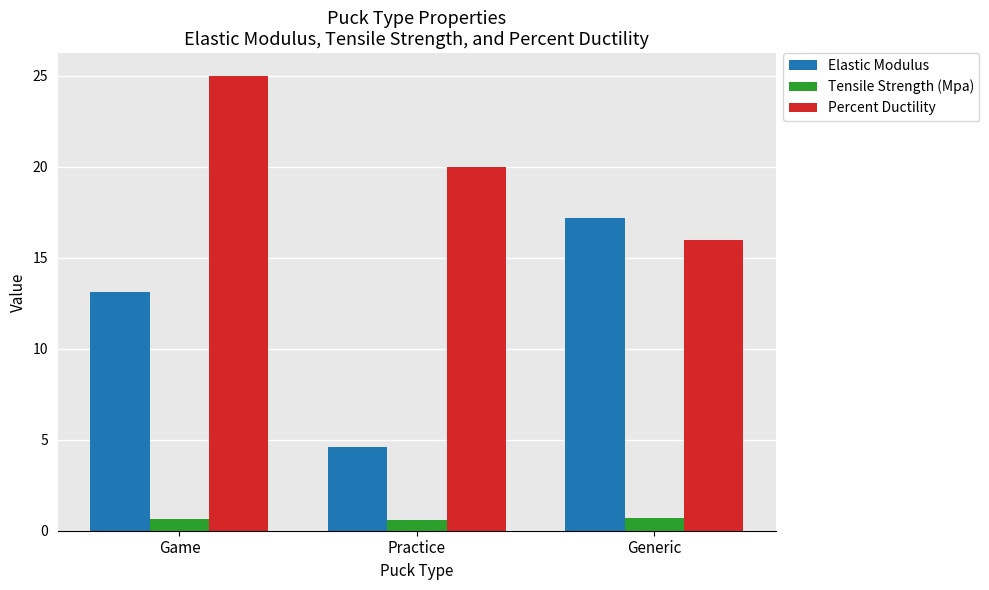

Where does the Elastic Modulus series first go above 13?

Game